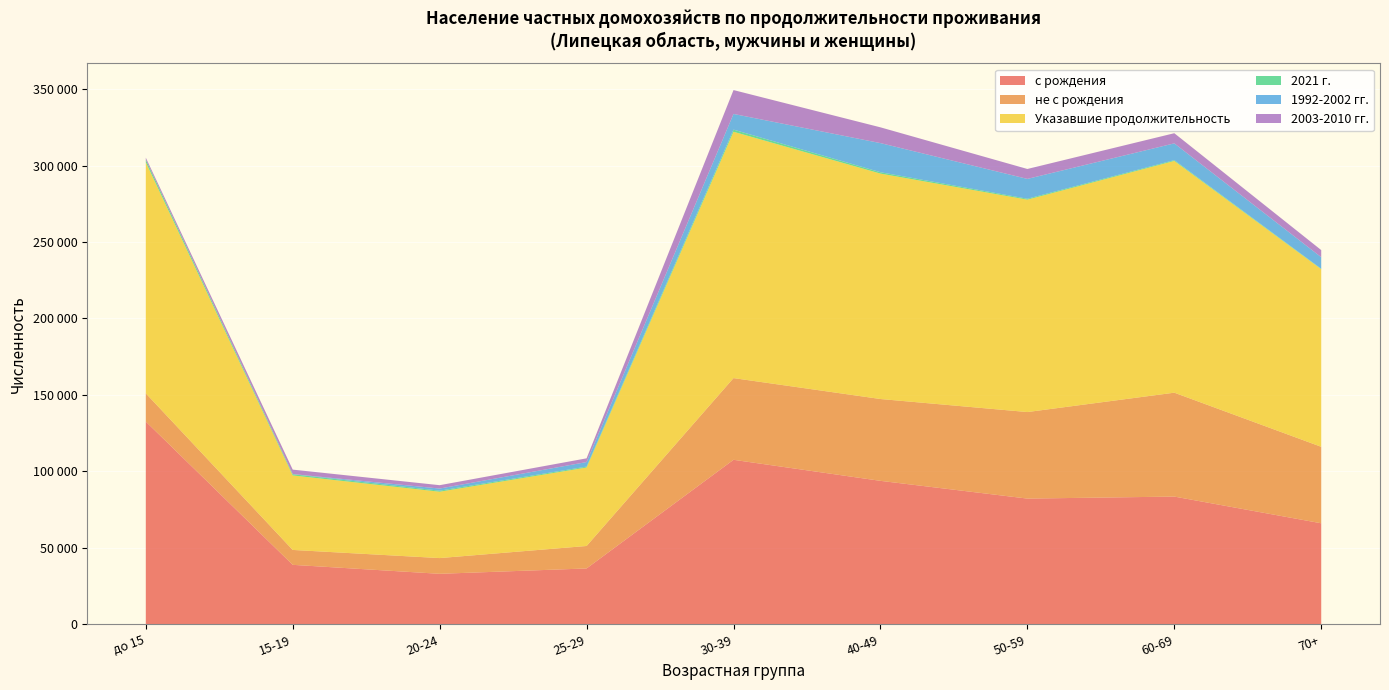

Reading left to right, what are all the values shown in this chart?

с рождения: Всего=674747	до 15=132618	15-19=38957	20-24=33098	25-29=36597	30-39=107626	40-49=93870	50-59=82268	60-69=83583	70+=66130
не с рождения: Всего=334578	до 15=18455	15-19=9746	20-24=10283	25-29=14691	30-39=53415	40-49=53497	50-59=56577	60-69=67921	70+=49993
Указавшие продолжительность: Всего=1009325	до 15=151073	15-19=48703	20-24=43381	25-29=51288	30-39=161041	40-49=147367	50-59=138845	60-69=151504	70+=116123
2021 г.: Всего=7392	до 15=1682	15-19=784	20-24=674	25-29=594	30-39=1389	40-49=896	50-59=590	60-69=515	70+=268
1992-2002 гг.: Всего=65279	до 15=0	15-19=111	20-24=1398	25-29=2981	30-39=10259	40-49=19031	50-59=12980	60-69=10967	70+=7552
2003-2010 гг.: Всего=52533	до 15=1305	15-19=2905	20-24=2198	25-29=2438	30-39=15598	40-49=10311	50-59=6486	60-69=6640	70+=4652